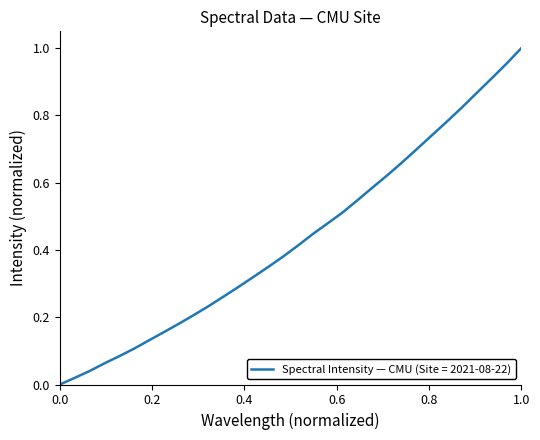

True or false: the data has more than 0 interior local peaks.

False